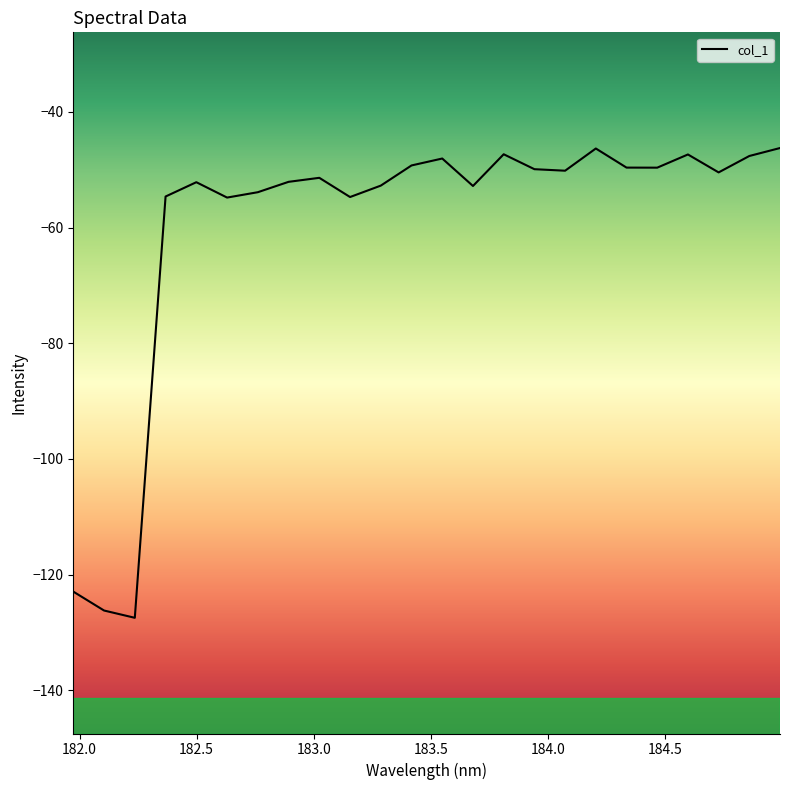

What is the difference between the maximum and minimum values?

81.2